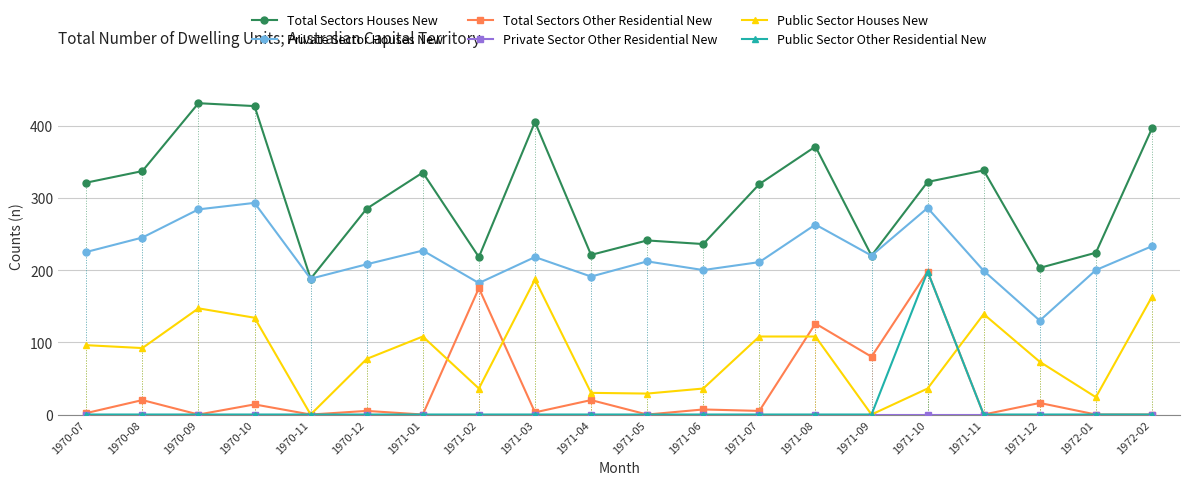

True or false: Total Sectors Other Residential New and Total Sectors Houses New intersect in this chart.

False